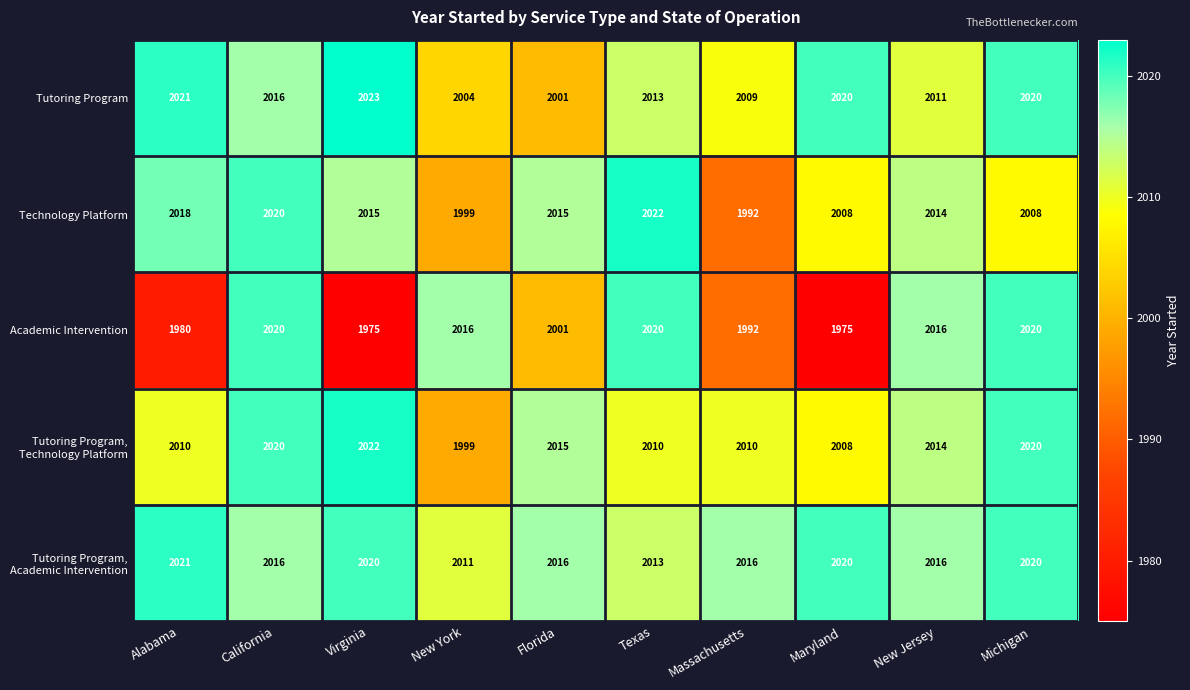

At how many categories does at least one series exceed 2008?

10